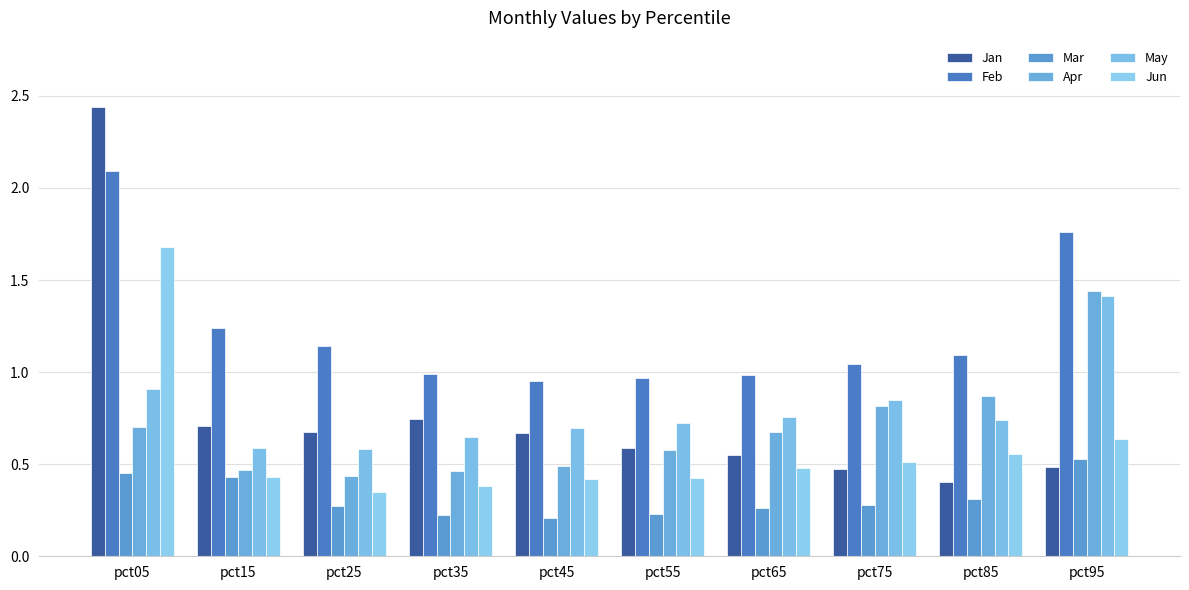

Are the bars grouped side by side (vs. stacked)?

Yes